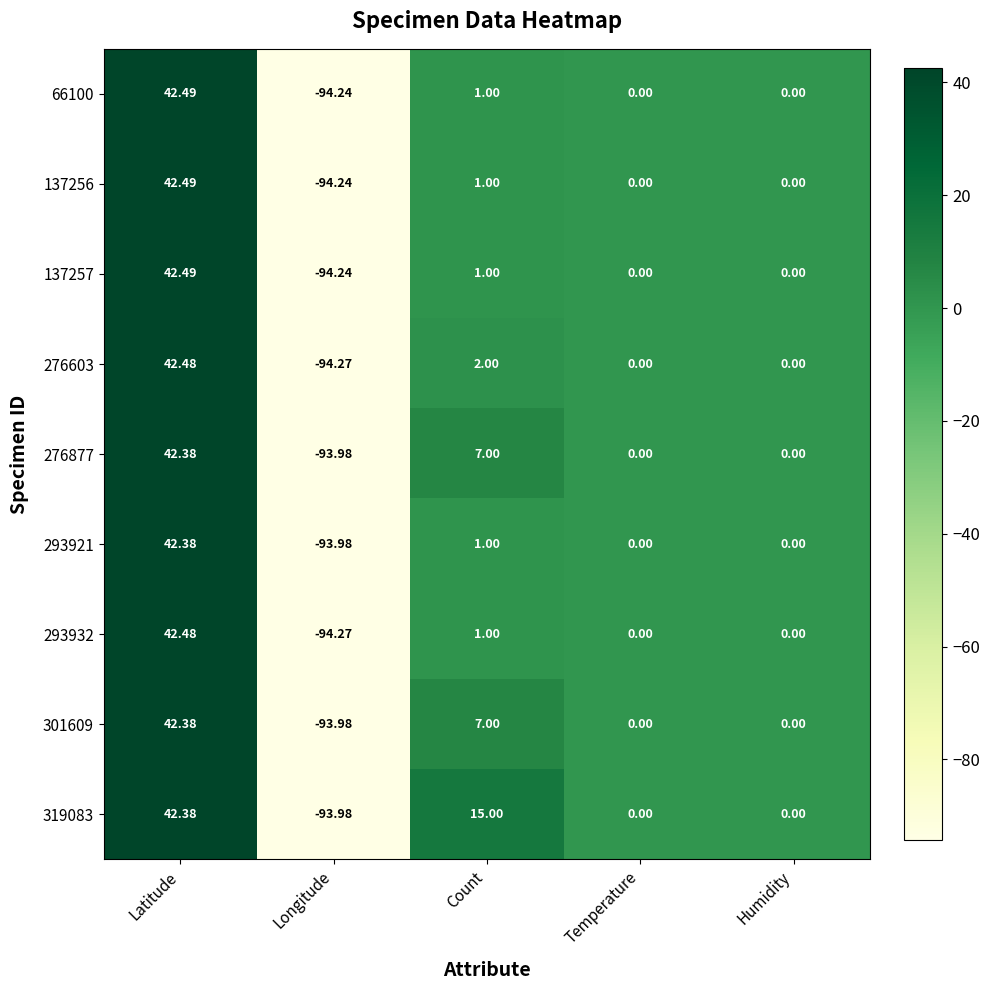

Where does the 293932 series first go above 0?

Latitude